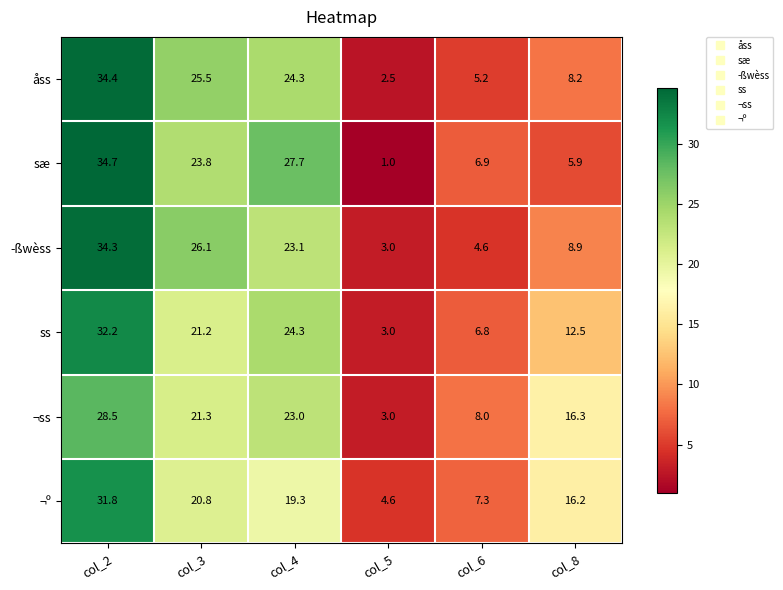

Where is ss nearest to the value 17?

col_3